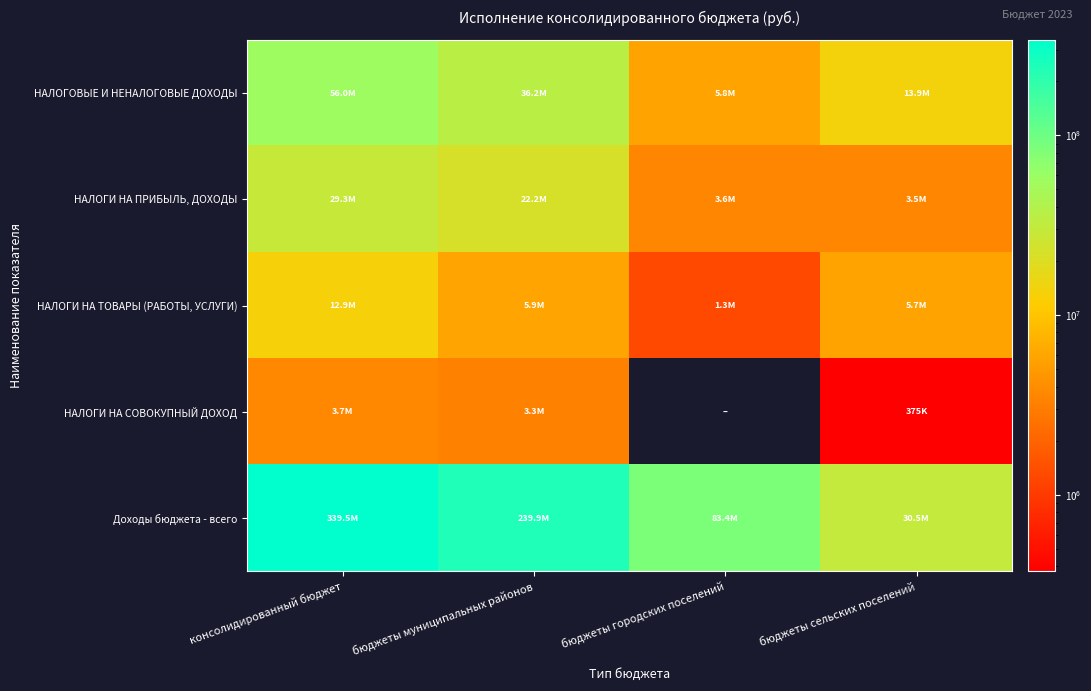

Which series has the largest total across all categories?

Доходы бюджета - всего